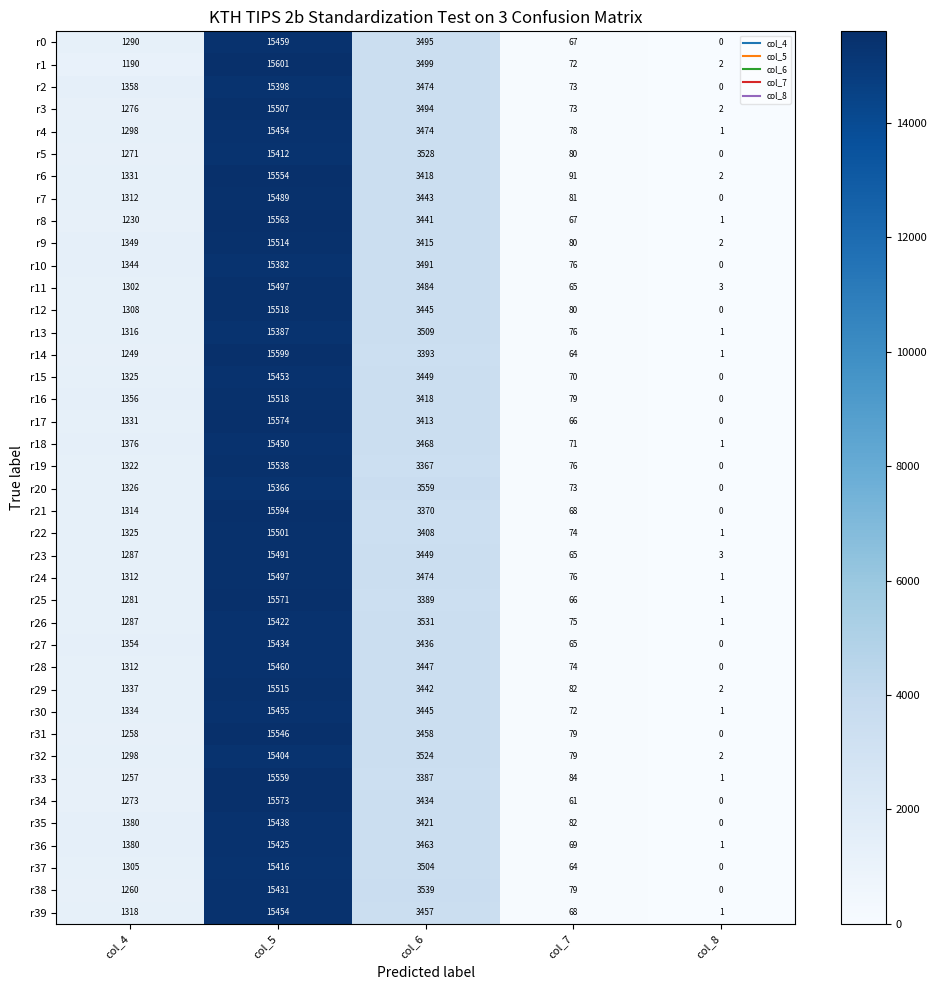

What is the difference between the maximum and minimum values in the r37 series?

15416